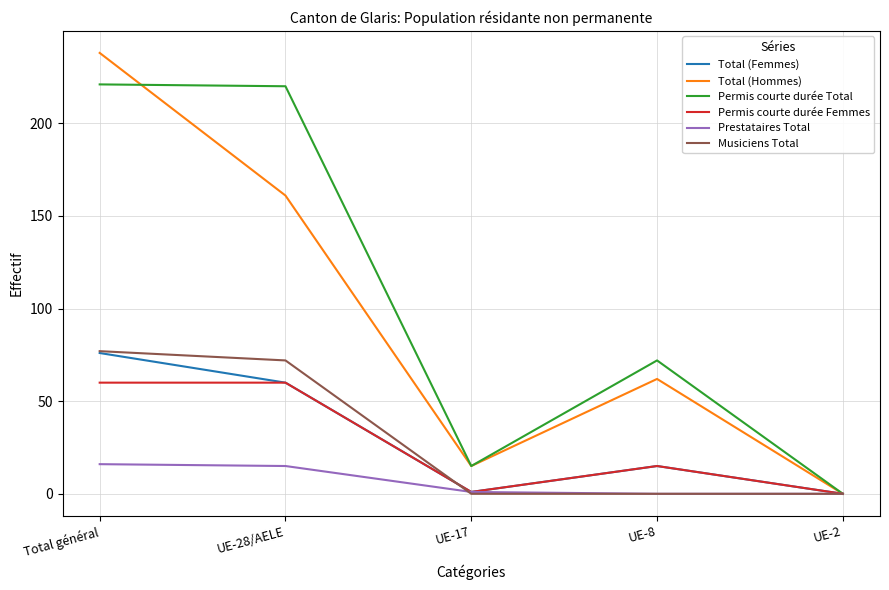

True or false: Permis courte durée Femmes has a value of 105 at UE-28/AELE.

False